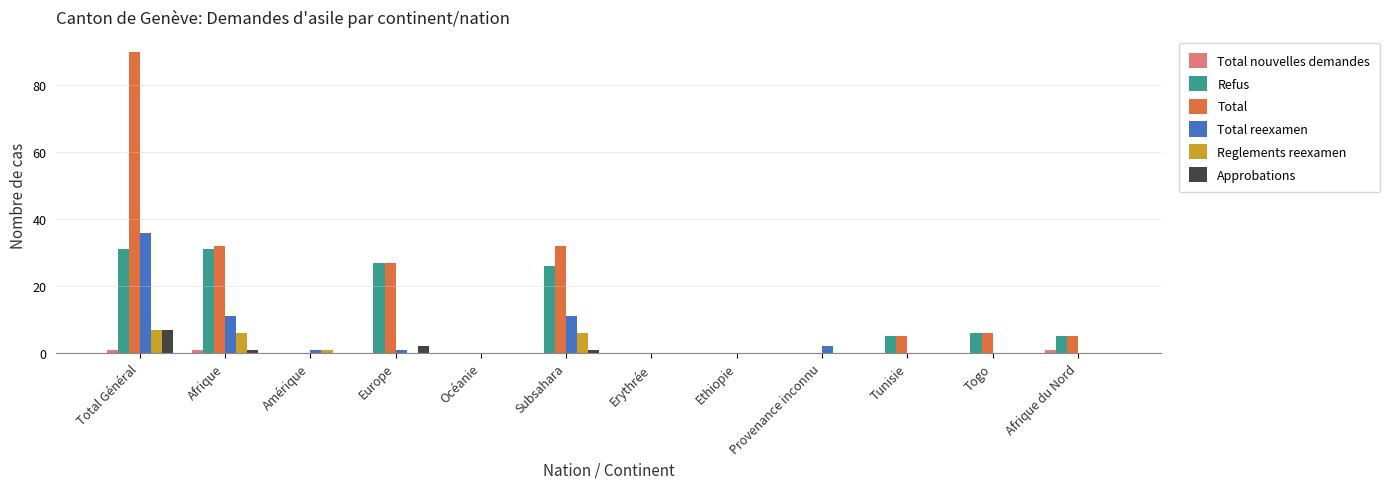

What is the average value of the Reglements reexamen series?

2